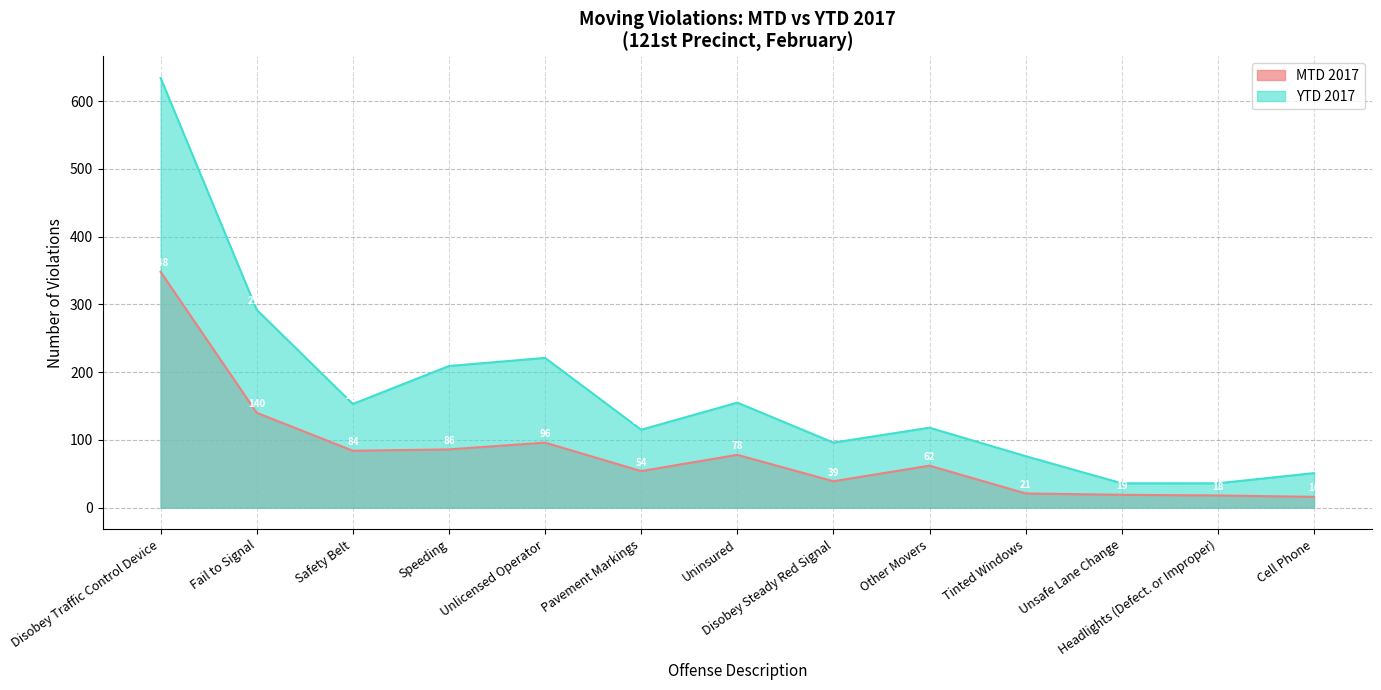

At which category does YTD 2017 reach its first local valley?

Safety Belt